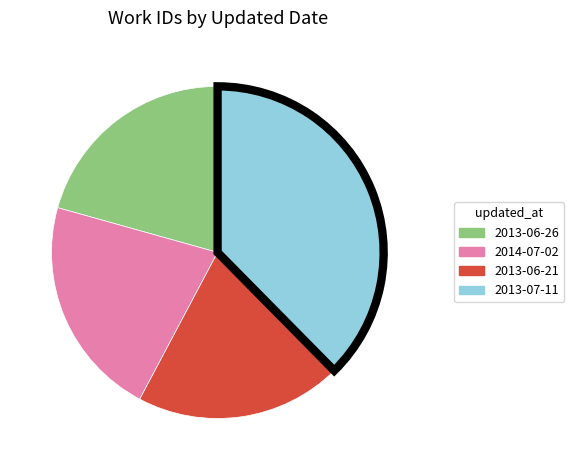

Do 2013-06-21 and 2013-06-26 together represent more than half of the pie?

No